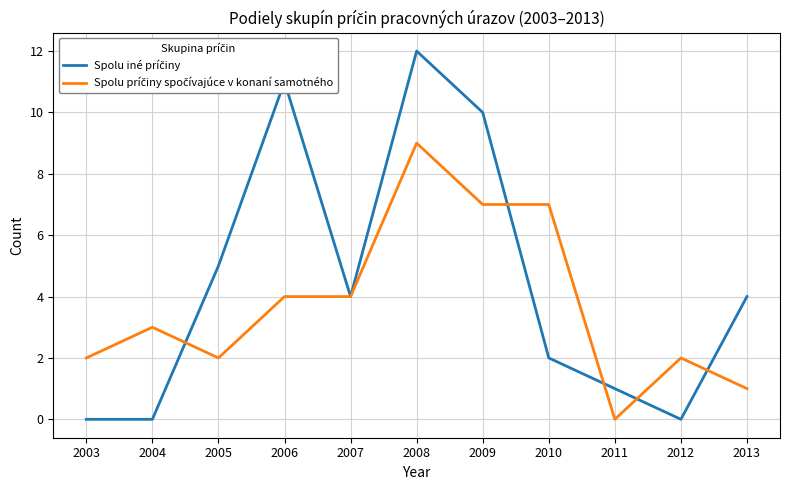

How many series are shown in this chart?

2